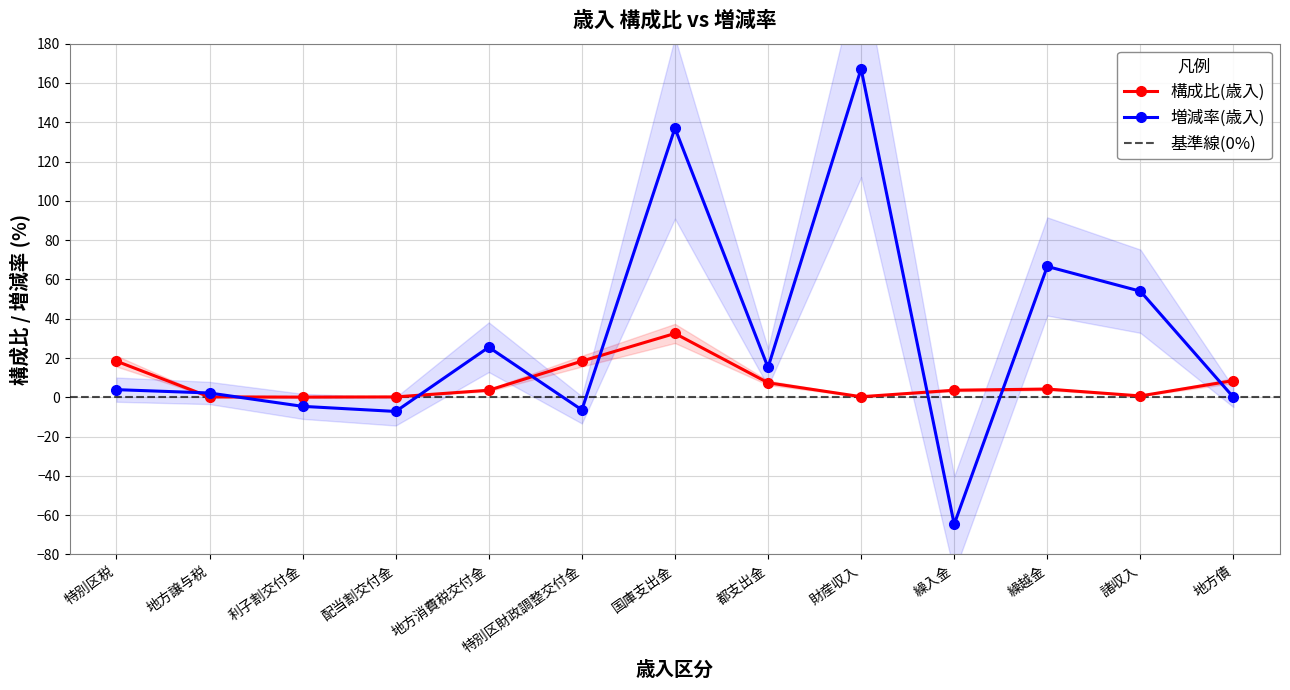

Count the number of data series in this chart.

2